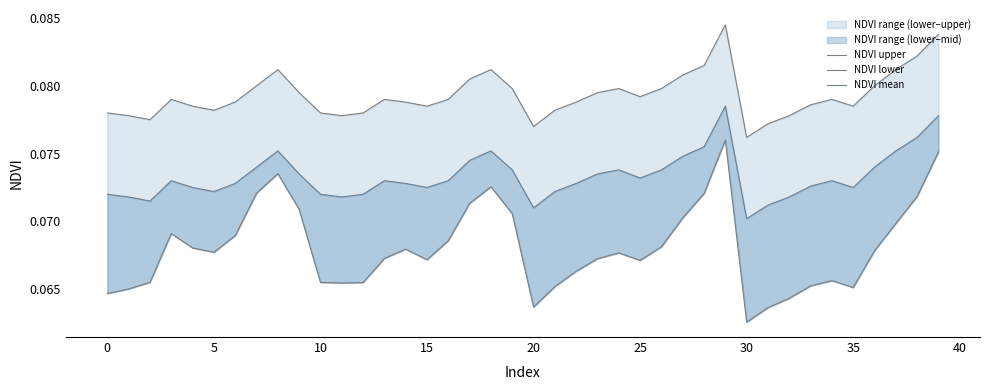

Does the chart have visible grid lines?

No